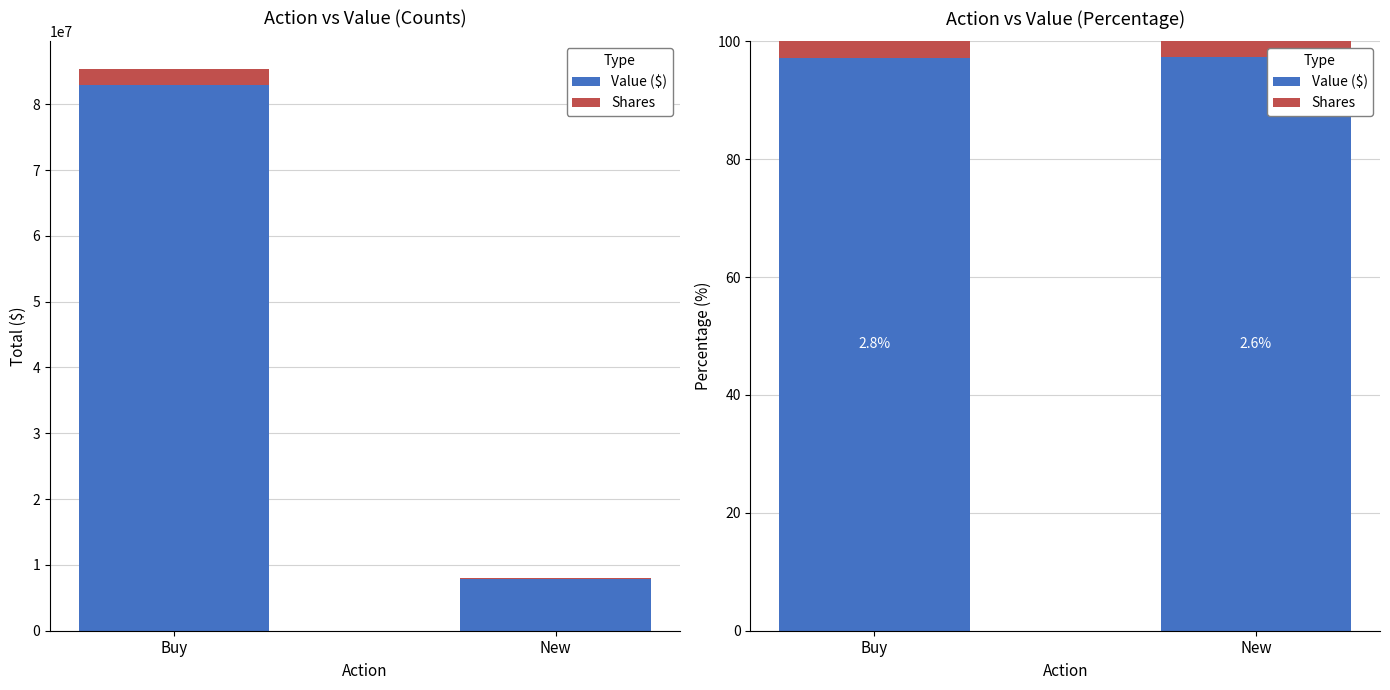

What position from the left is Buy?

1